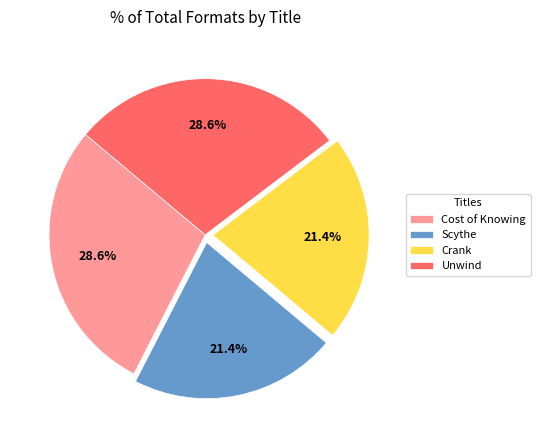

To the nearest percent, what percentage of the pie is Scythe?

21%